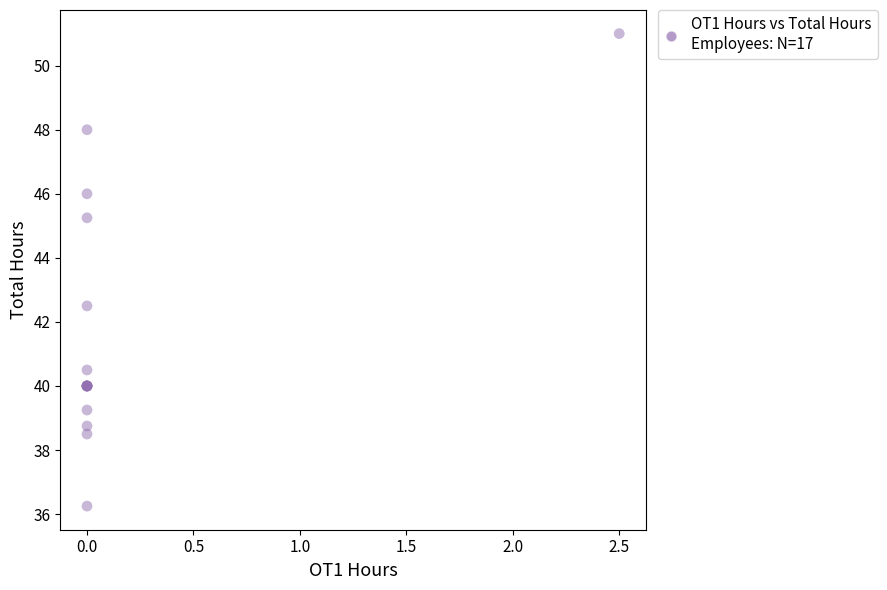

What Y value in the scatter plot is closest to 43?

42.5